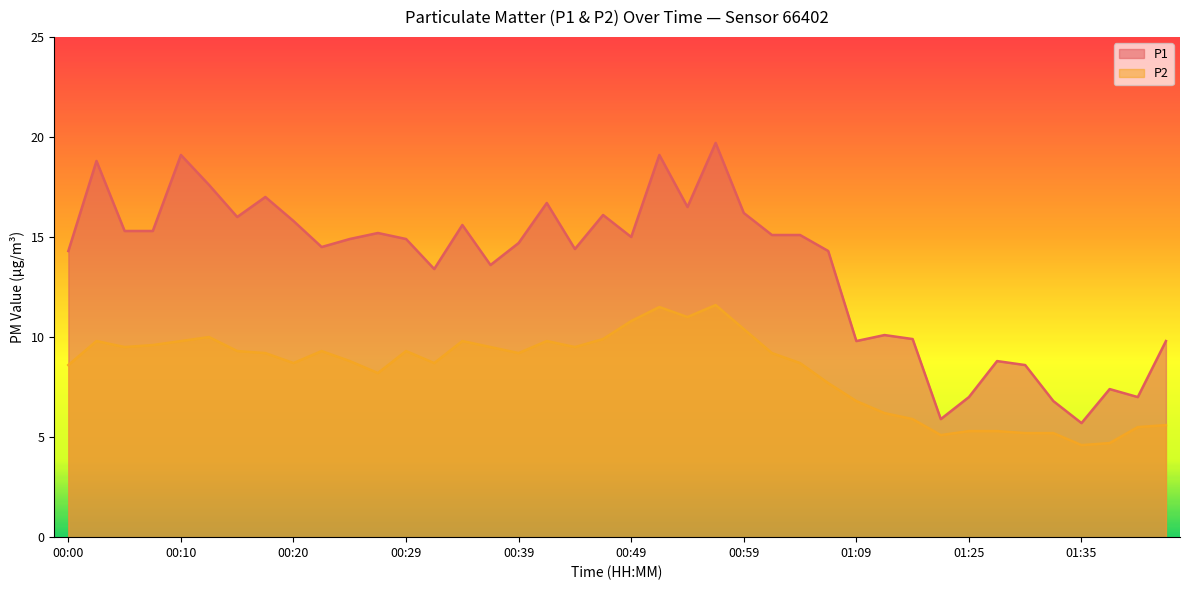

Which label corresponds to the largest value in the chart?

00:56